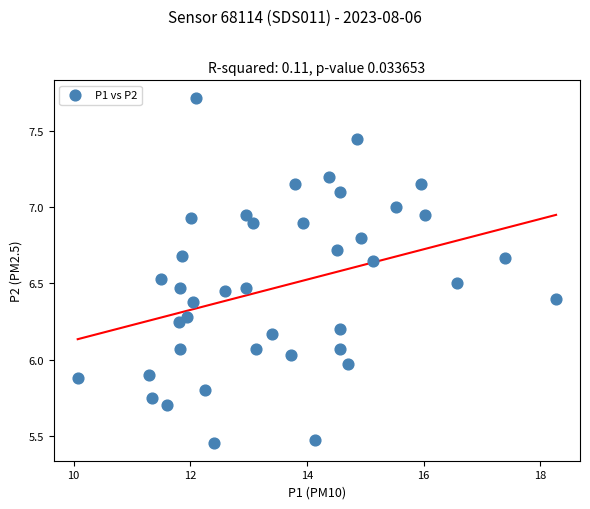

What is the range of Y values (max minus min)?

2.3